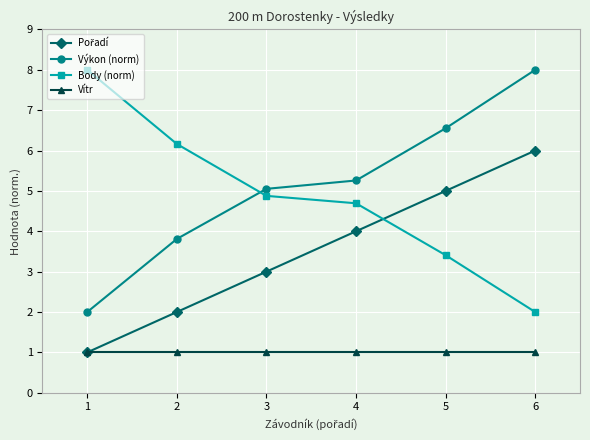

What is the difference between the highest and lowest values at 2?

5.2